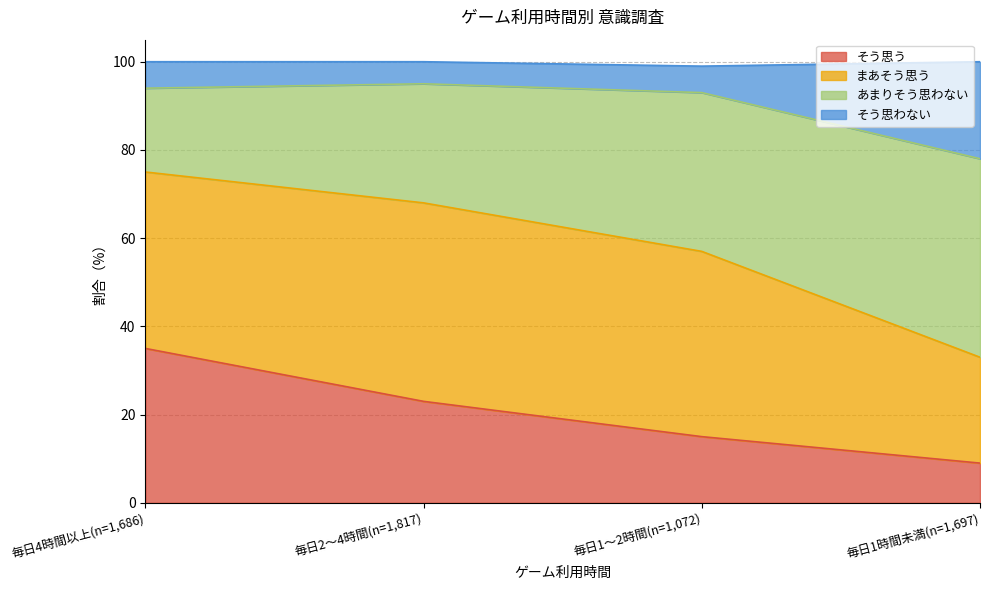

List the labels in order of そう思う value, smallest first.

毎日1時間未満(n=1,697), 毎日1～2時間(n=1,072), 毎日2～4時間(n=1,817), 毎日4時間以上(n=1,686)